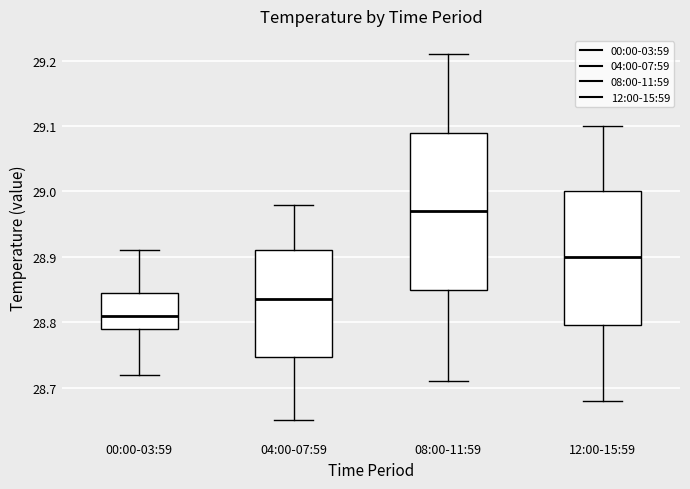

Where does the median line of the box for 04:00-07:59 sit on the y-axis? The values are not printed on the chart, so give them approximately, as read against the axis.

28.84